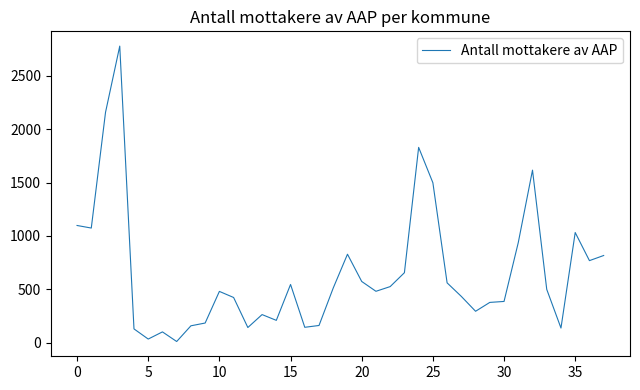

What is the maximum value shown in the chart?

2777